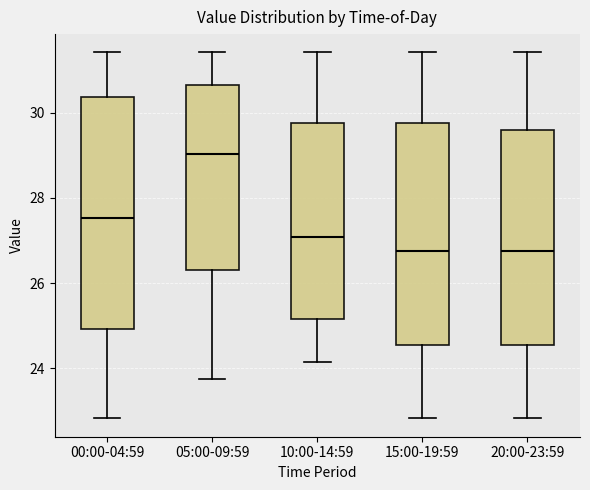

Reading left to right, transcribe this box plot: for each box, give where its median line is, the range the box spans, and where its two whiskers end, as read against the y-axis. The values are not printed on the chart, so give them approximately, as read against the axis.

00:00-04:59: median 27.6, box 25.0 to 30.4, whiskers 22.8 to 31.4
05:00-09:59: median 29.0, box 26.4 to 30.6, whiskers 23.8 to 31.4
10:00-14:59: median 27.0, box 25.2 to 29.8, whiskers 24.2 to 31.4
15:00-19:59: median 26.8, box 24.6 to 29.8, whiskers 22.8 to 31.4
20:00-23:59: median 26.8, box 24.6 to 29.6, whiskers 22.8 to 31.4